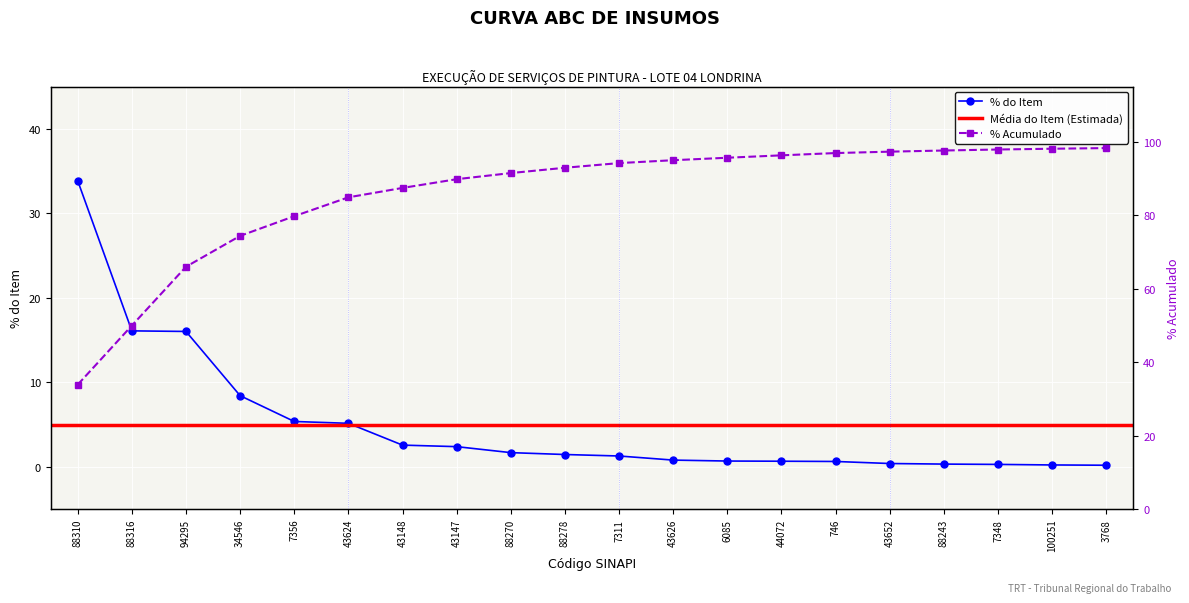

The % Item series shows 0.7 at 6085. True or false?

True